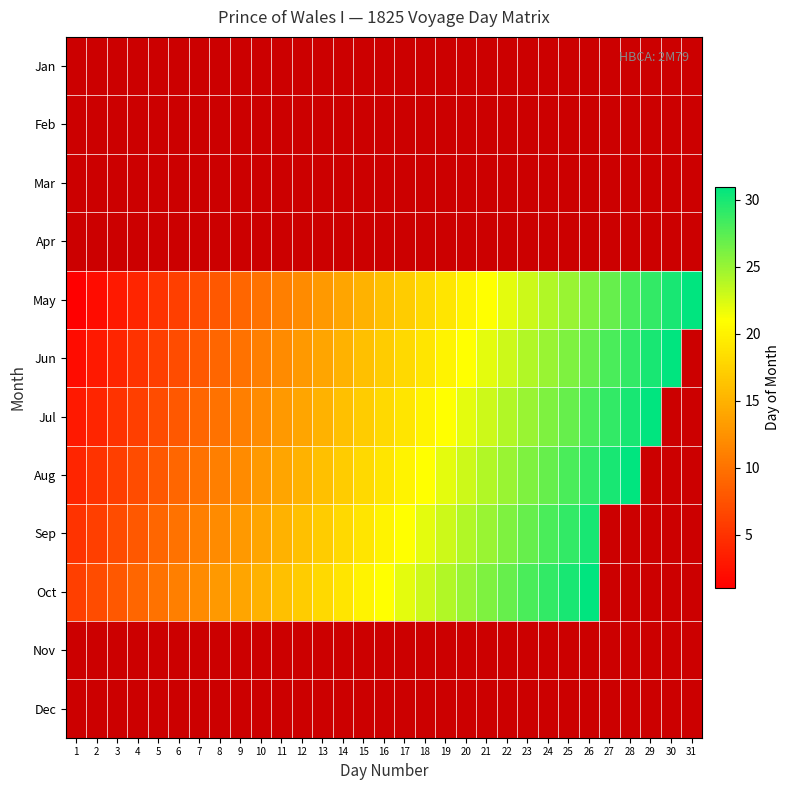

The Jun series shows 17.0 at 16. True or false?

True